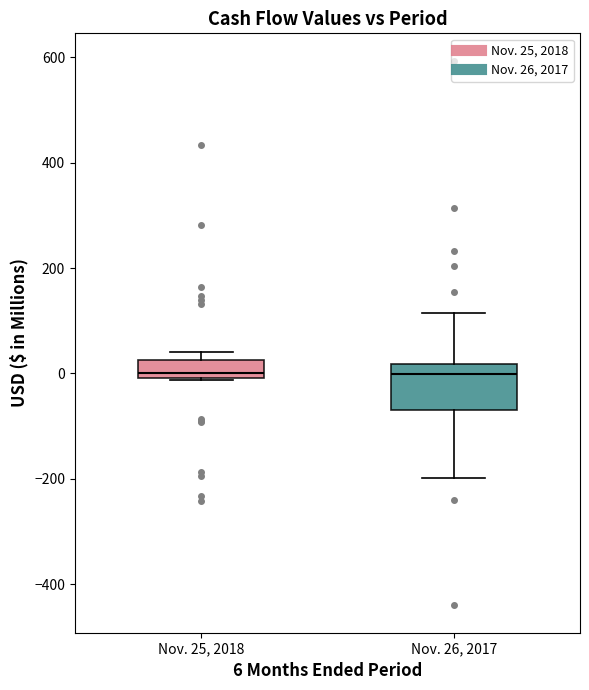

Where is the lower edge of the box for Nov. 25, 2018 on the y-axis? The values are not printed on the chart, so give them approximately, as read against the axis.

0